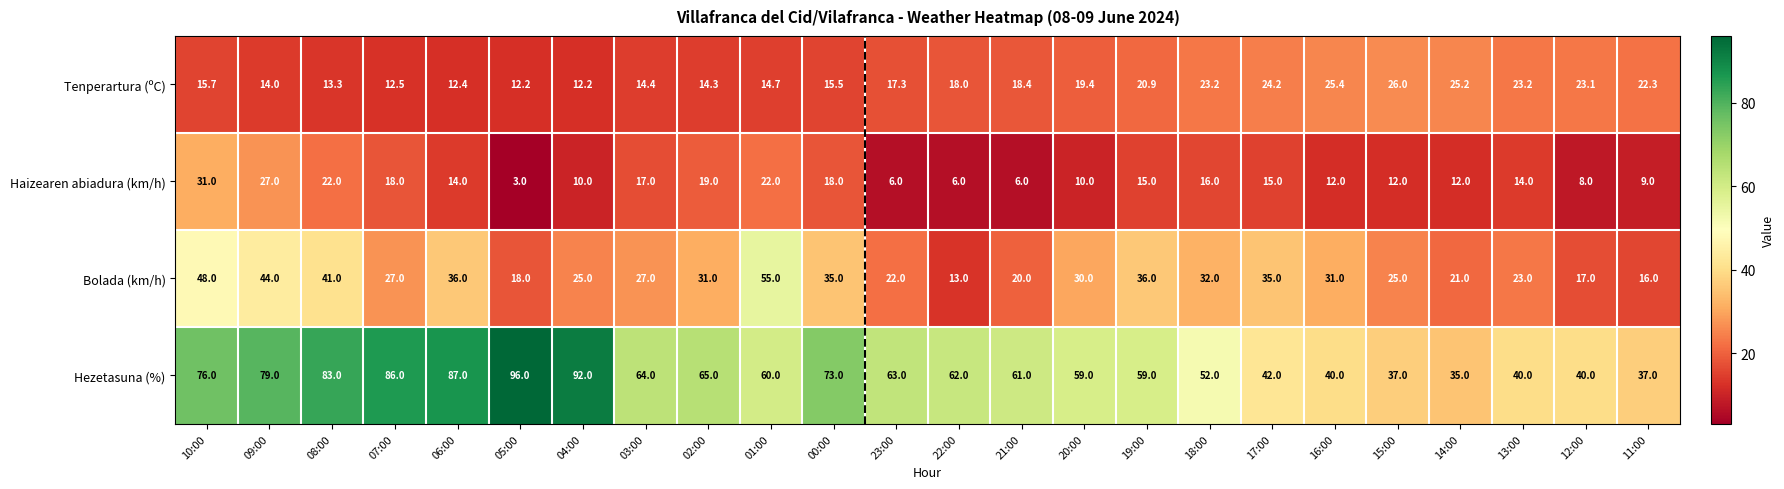

The value of Bolada (km/h) at 10:00 is 48.0. True or false?

True